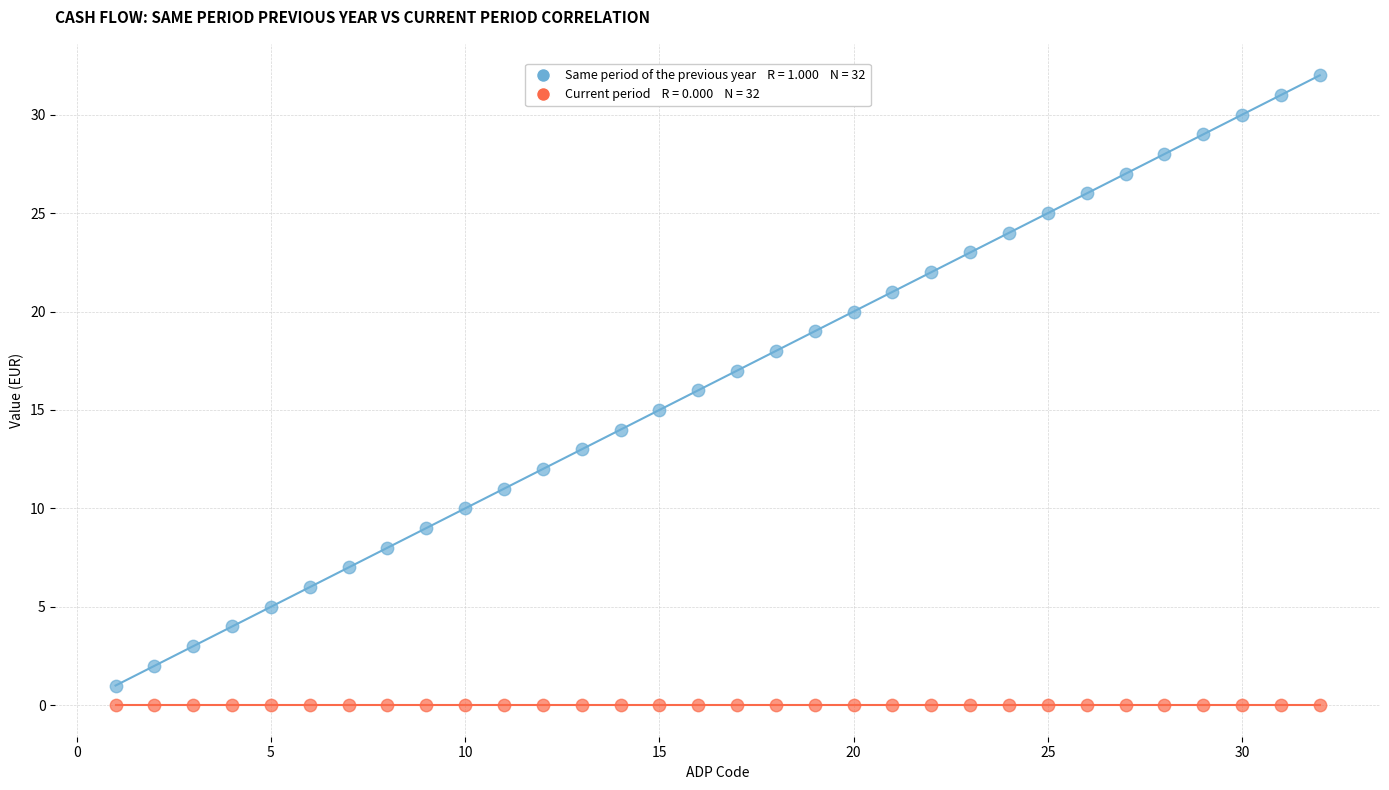

Count the number of points in this scatter plot.

64